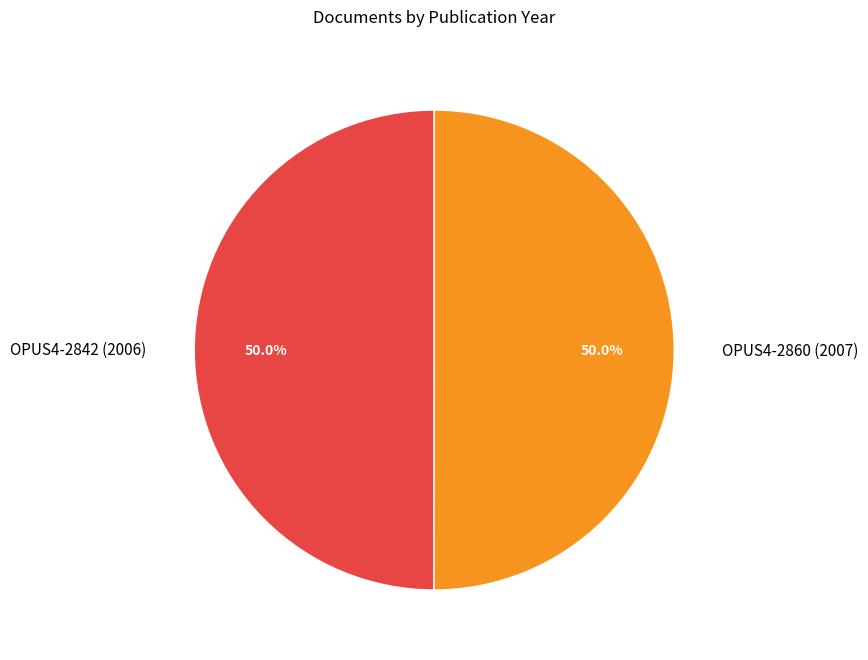

Count the number of slices in the pie.

2